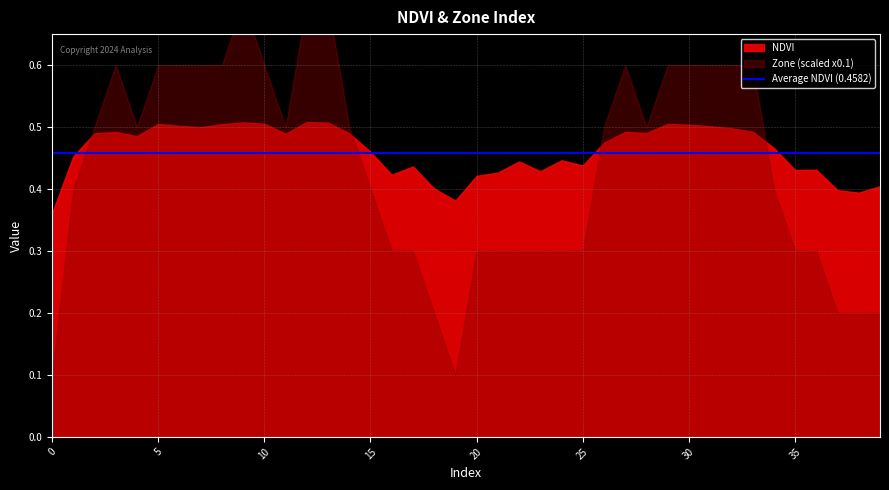

Does the chart have visible grid lines?

Yes